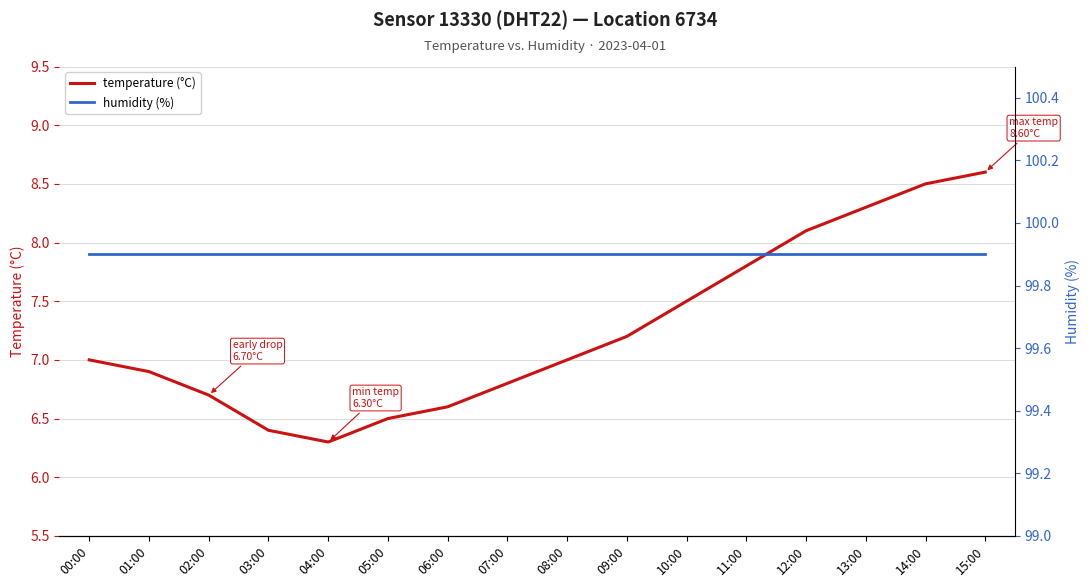

Rank the categories by temperature (°C) value from lowest to highest.

04:00, 03:00, 05:00, 06:00, 02:00, 07:00, 01:00, 00:00, 08:00, 09:00, 10:00, 11:00, 12:00, 13:00, 14:00, 15:00